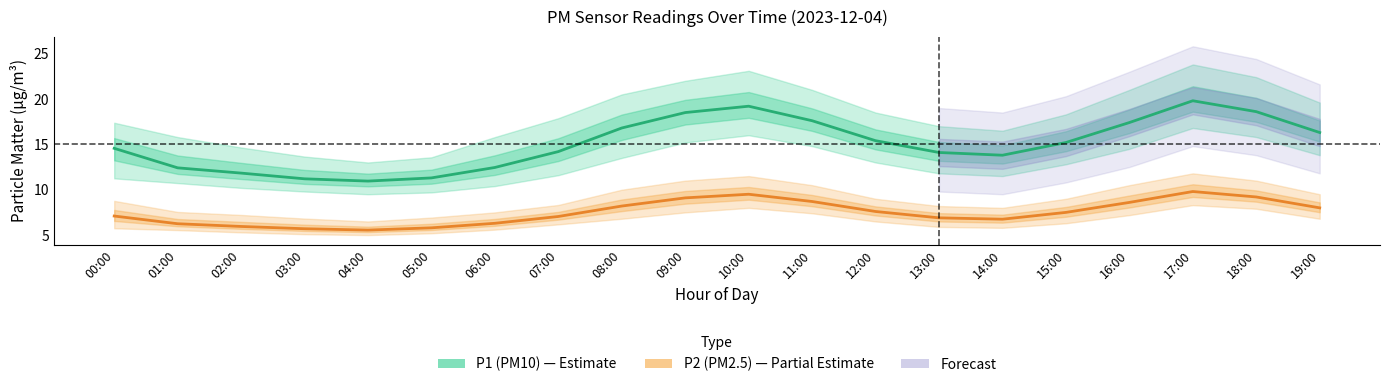

Does the chart have visible grid lines?

No